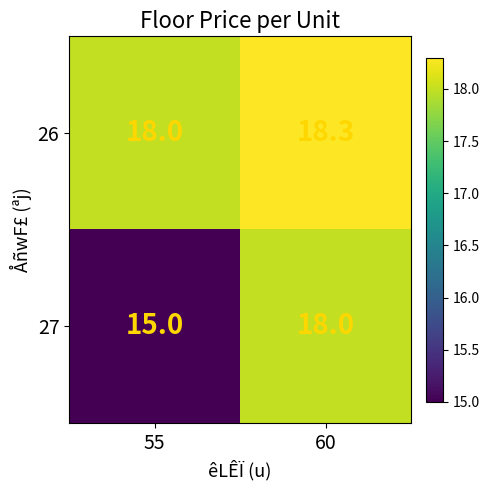

What is the average value of the 27 series?

16.5